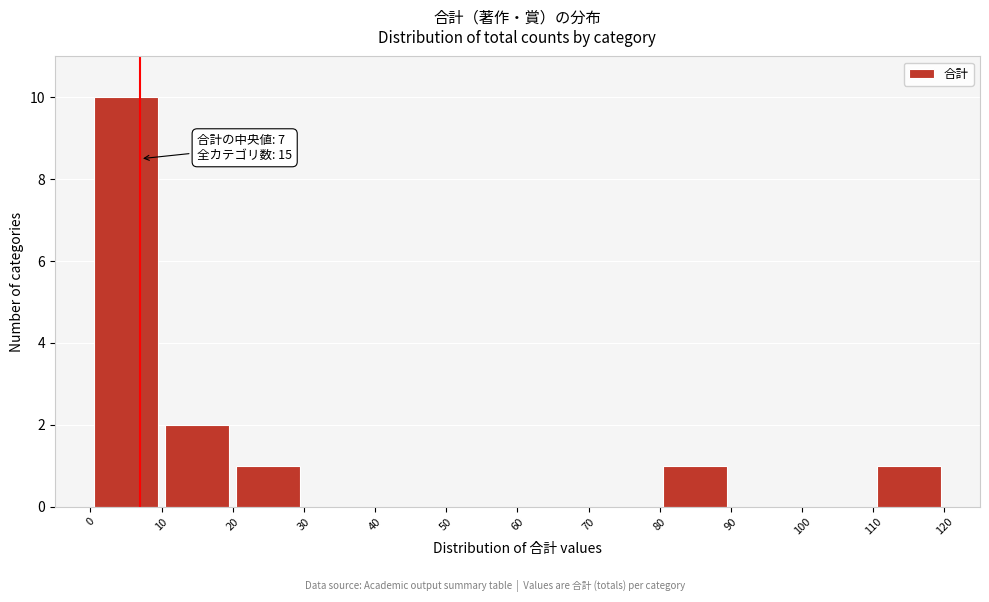

Over which range of the x-axis is the bar tallest?

0 to 10